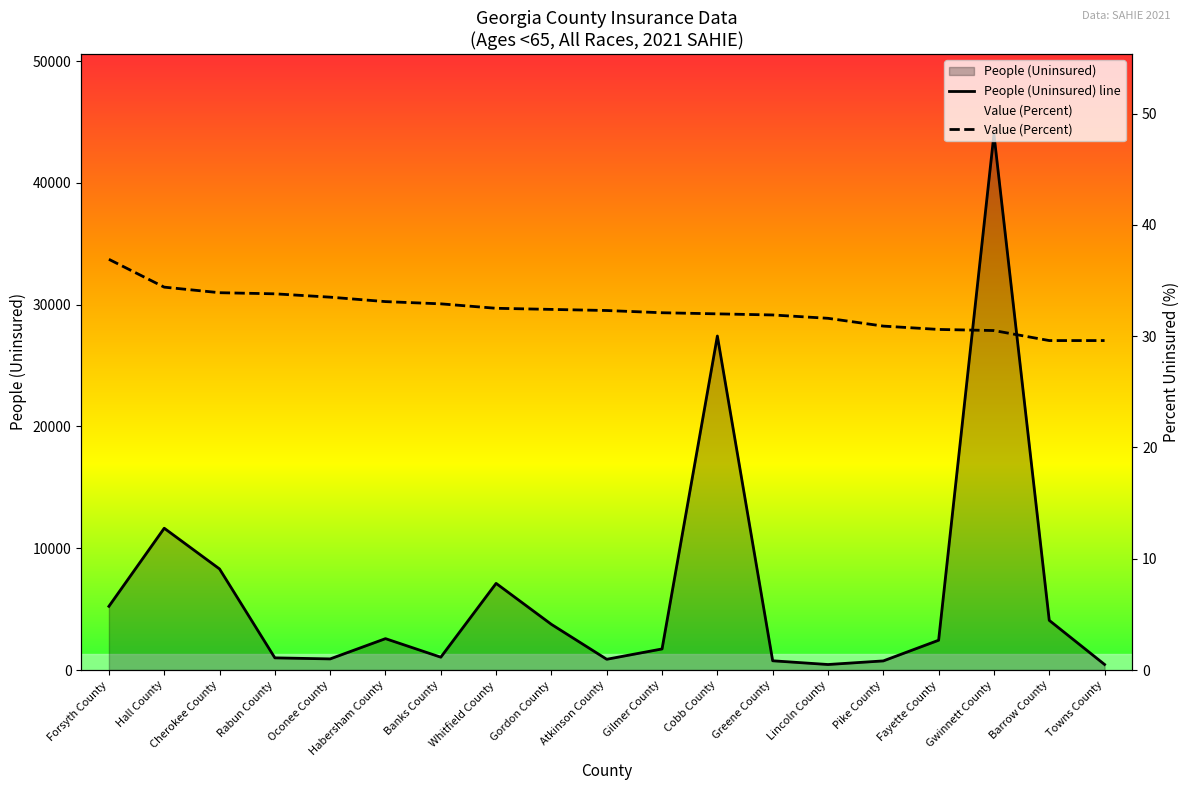

Reading left to right, what are all the values shown in this chart?

People (Uninsured) line: Forsyth County=5231.0	Hall County=11642.0	Cherokee County=8299.0	Rabun County=999.0	Oconee County=913.0	Habersham County=2577.0	Banks County=1054.0	Whitfield County=7114.0	Gordon County=3749.0	Atkinson County=883.0	Gilmer County=1731.0	Cobb County=27423.0	Greene County=759.0	Lincoln County=453.0	Pike County=749.0	Fayette County=2446.0	Gwinnett County=43982.0	Barrow County=4078.0	Towns County=456.0
Value (Percent): Forsyth County=36.9	Hall County=34.4	Cherokee County=33.9	Rabun County=33.8	Oconee County=33.5	Habersham County=33.1	Banks County=32.9	Whitfield County=32.5	Gordon County=32.4	Atkinson County=32.3	Gilmer County=32.1	Cobb County=32.0	Greene County=31.9	Lincoln County=31.6	Pike County=30.9	Fayette County=30.6	Gwinnett County=30.5	Barrow County=29.6	Towns County=29.6